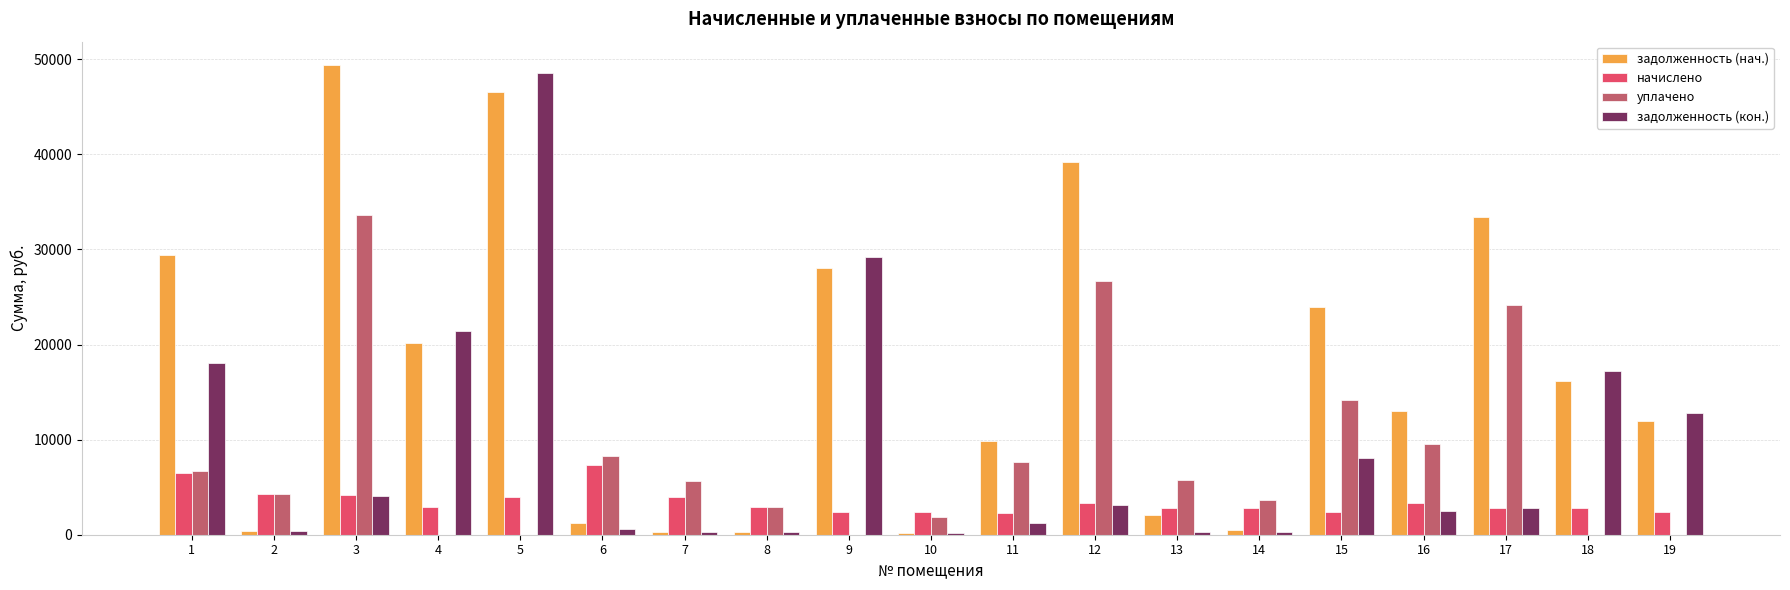

The задолженность (кон.) series shows 608.6 at 6. True or false?

True